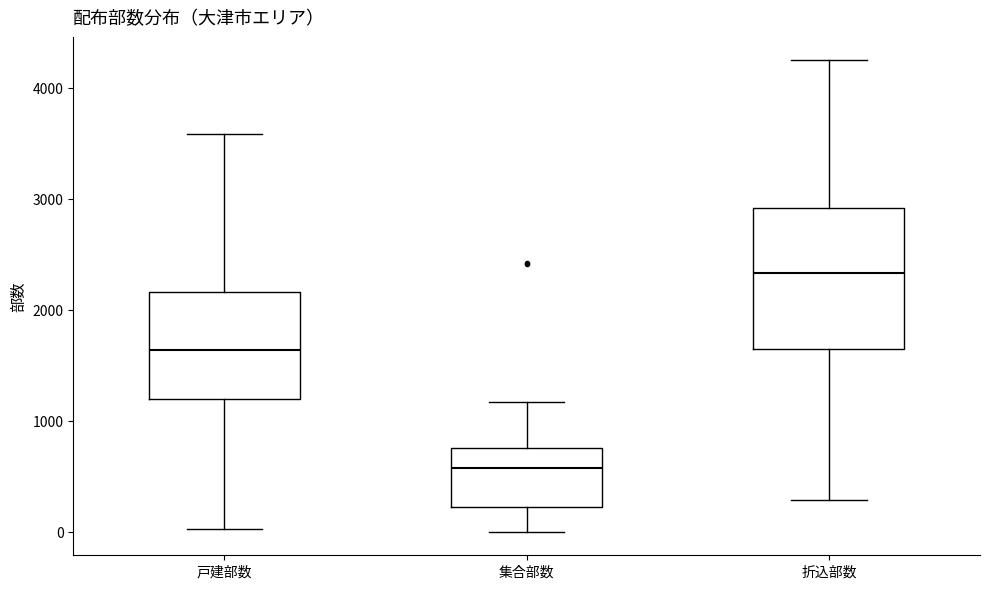

Reading left to right, transcribe this box plot: for each box, give where its median line is, the range the box spans, and where its two whiskers end, as read against the y-axis. The values are not printed on the chart, so give them approximately, as read against the axis.

戸建部数: median 1600, box 1200 to 2200, whiskers 0 to 3600
集合部数: median 600, box 200 to 800, whiskers 0 to 1200
折込部数: median 2300, box 1600 to 2900, whiskers 300 to 4200